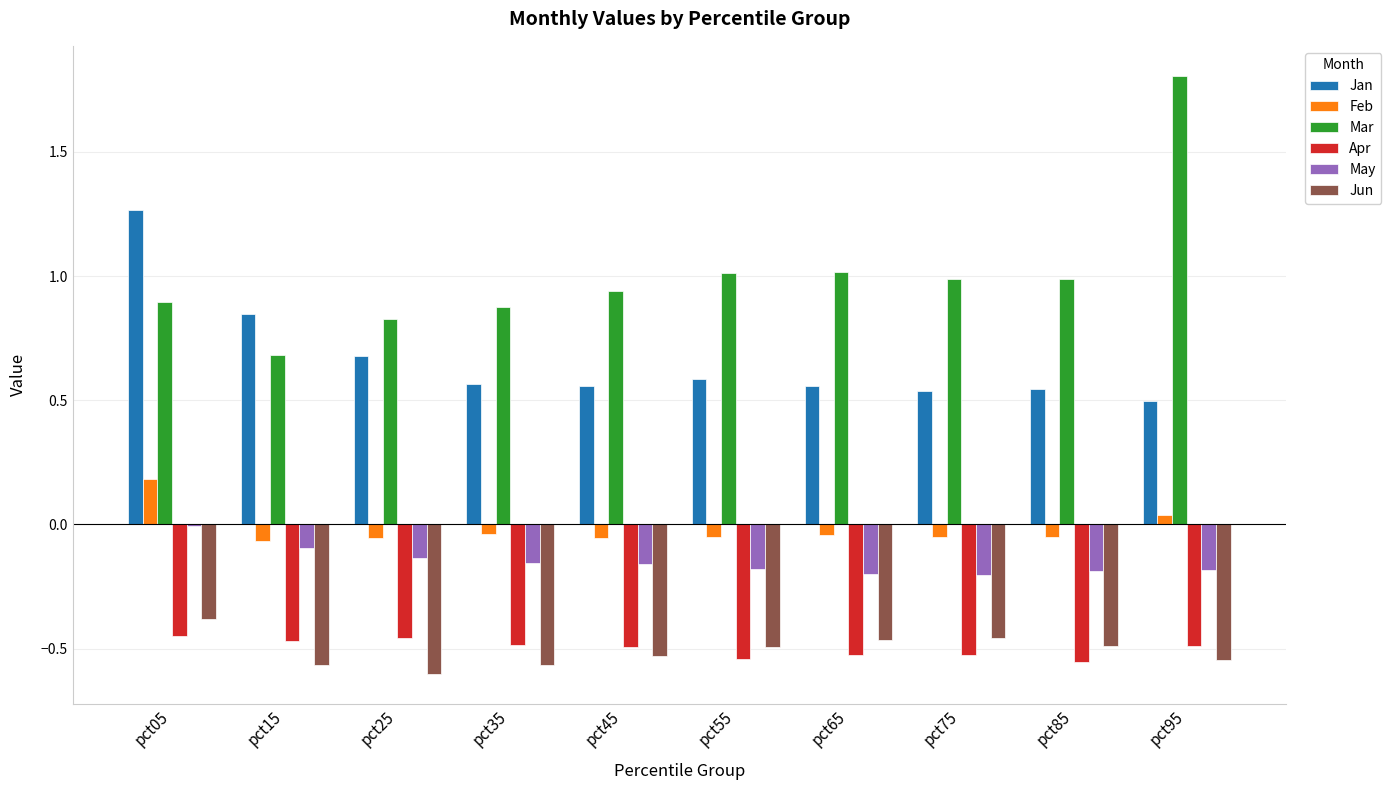

What is the sum of all Mar values?

10.0